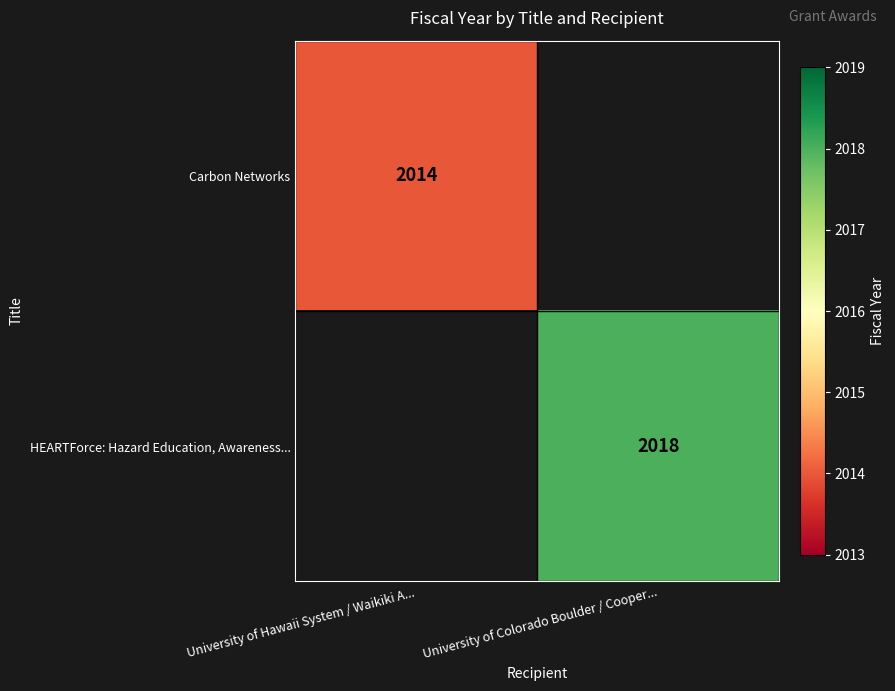

True or false: Carbon Networks has a value of 902 at University of Hawaii System / Waikiki A....

False